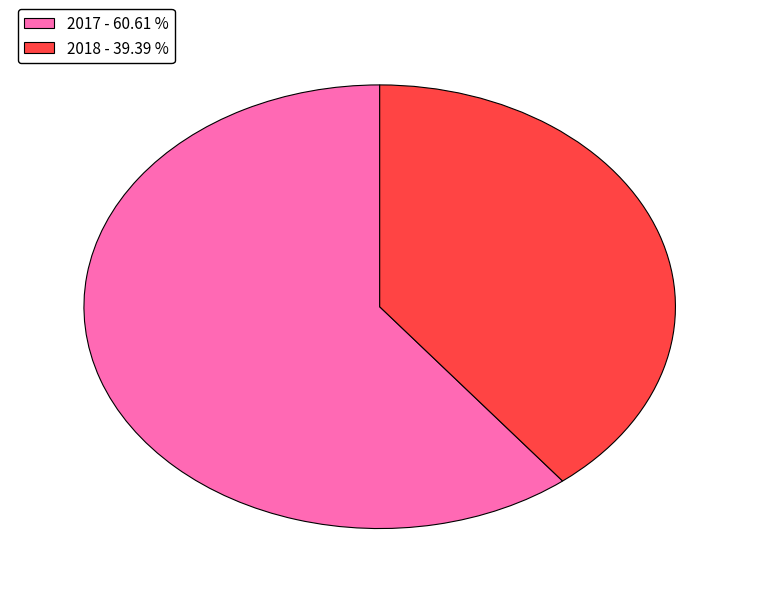

Is 2017 - 60.61 % the majority of the pie?

Yes